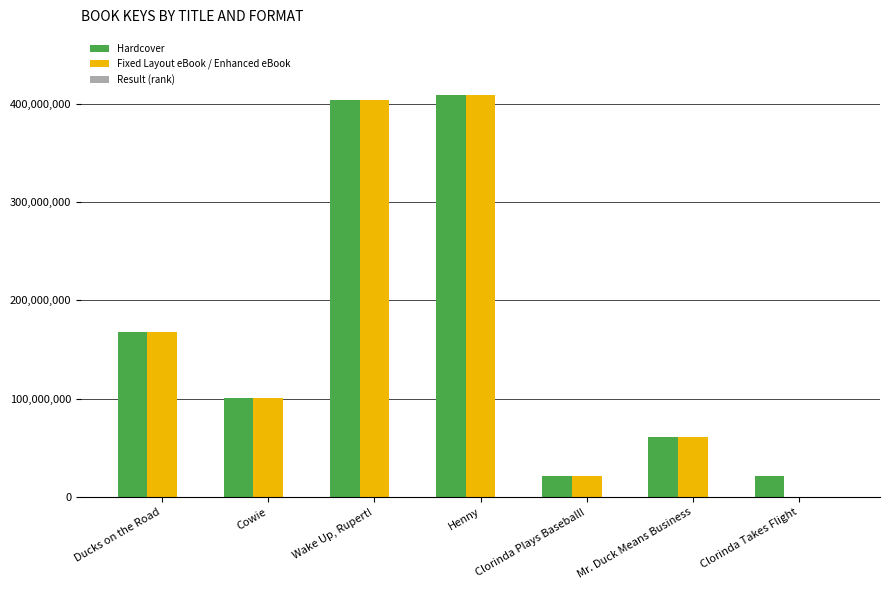

At which label is Fixed Layout eBook / Enhanced eBook closest to 204321596?

Ducks on the Road